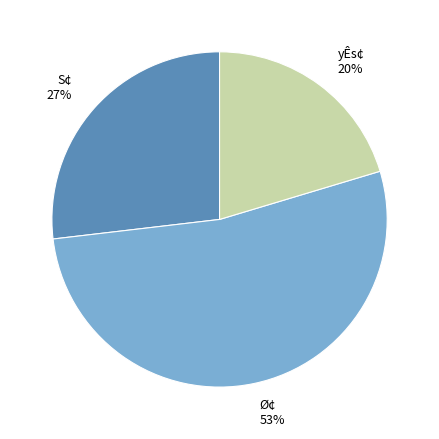

True or false: yÊs¢ accounts for 20% of the total.

True